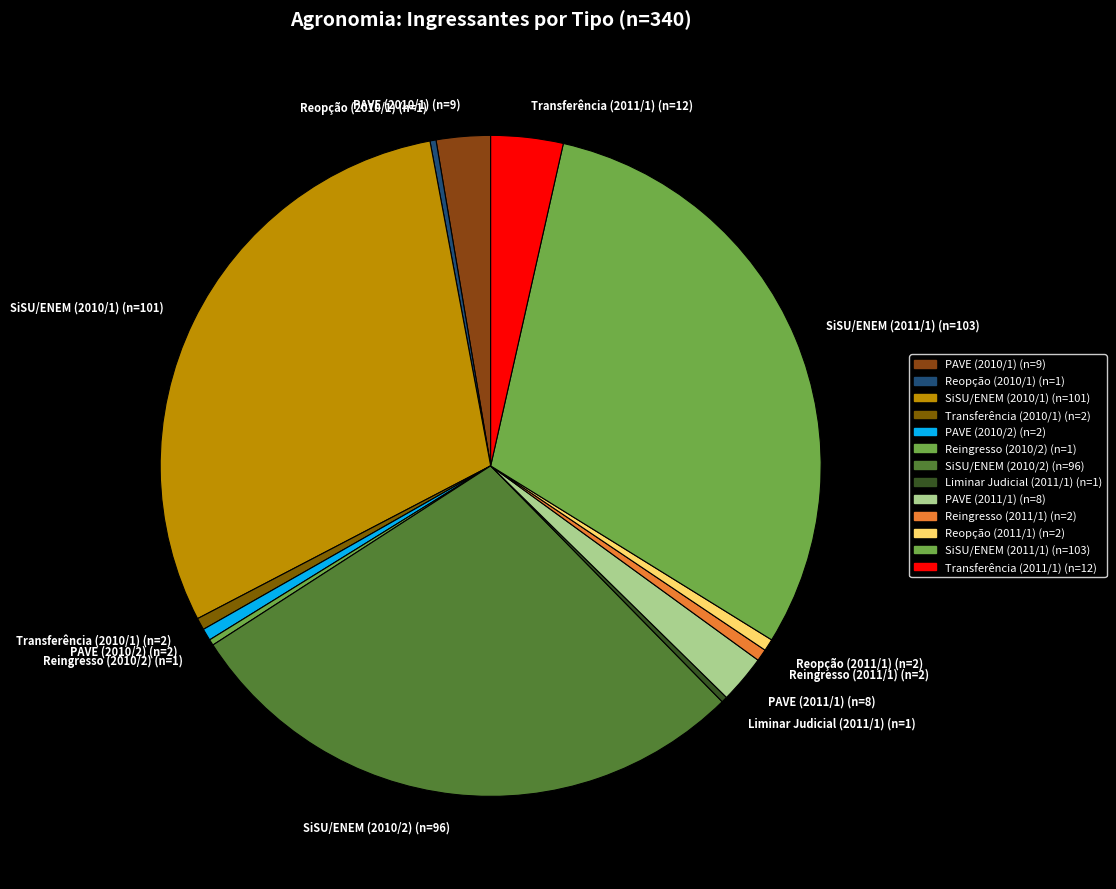

Between SiSU/ENEM (2011/1) and Reopção (2011/1), which is larger?

SiSU/ENEM (2011/1)